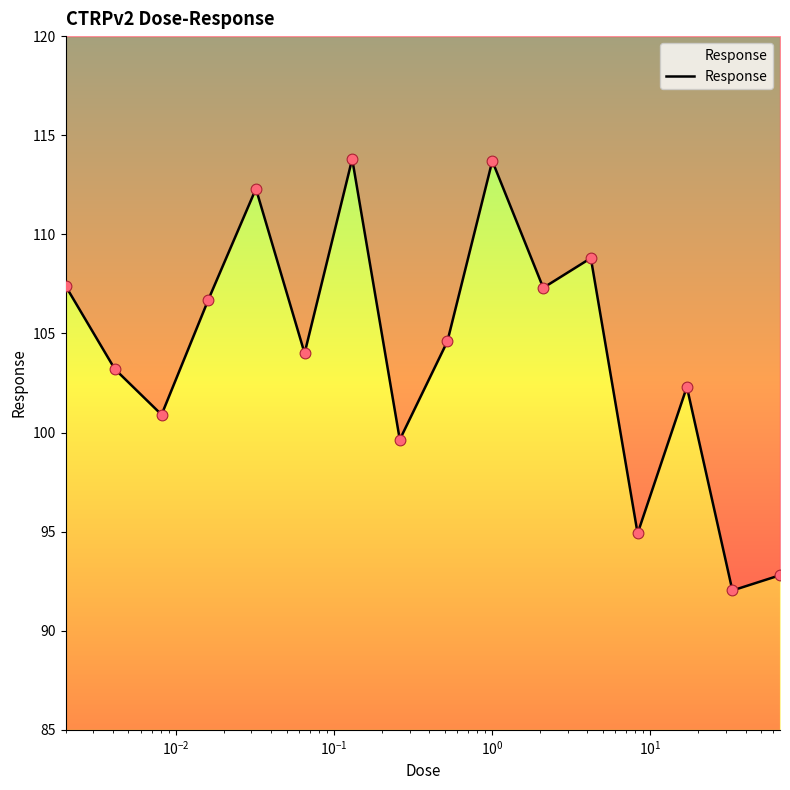

Between $\mathdefault{10^{-2}}$ and $\mathdefault{10^{0}}$, which is larger?

$\mathdefault{10^{0}}$